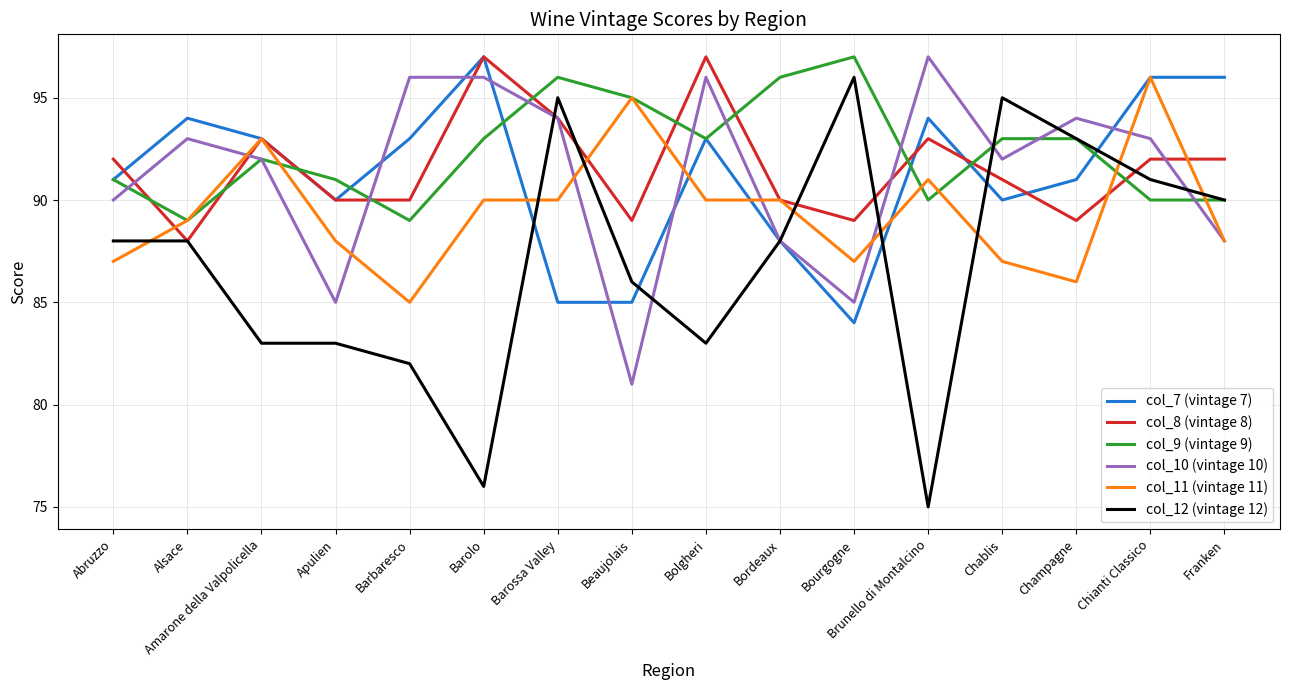

At which category is the sum across all series the highest?

Chianti Classico